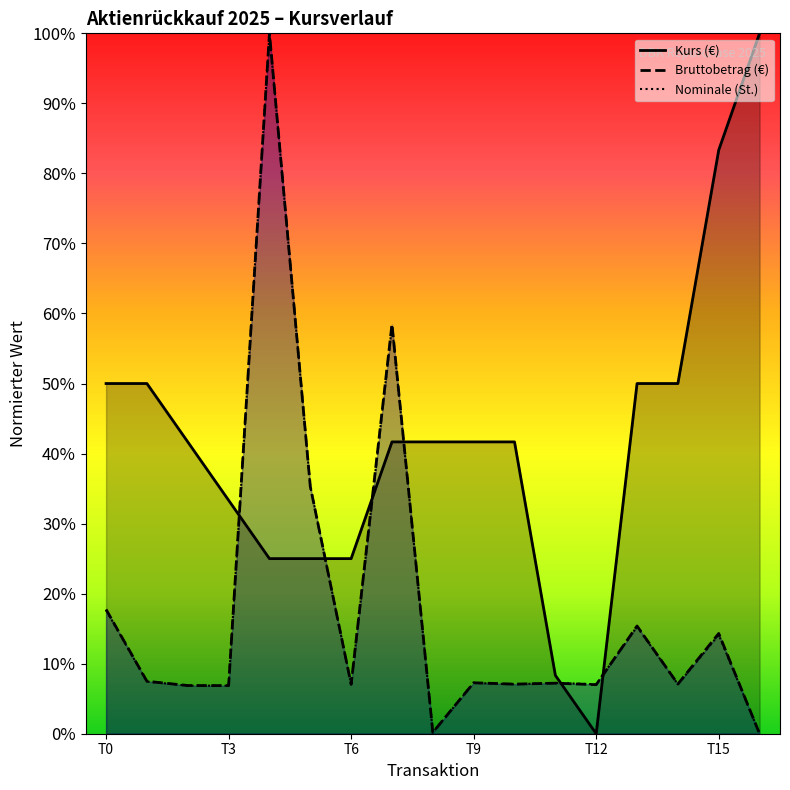

How many times do Kurs (€) and Bruttobetrag (€) cross each other?

6